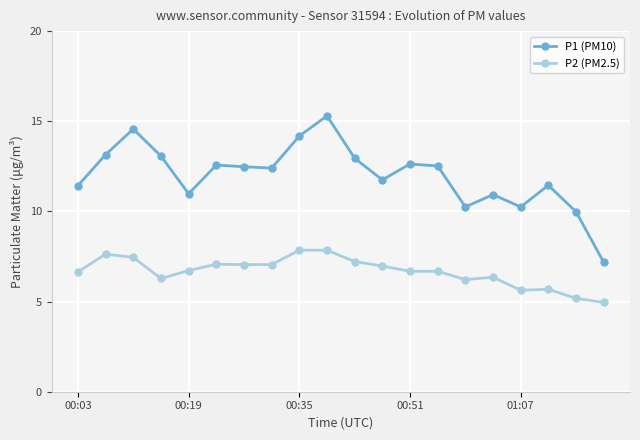

Which series has the largest range (max minus min)?

P1 (PM10)